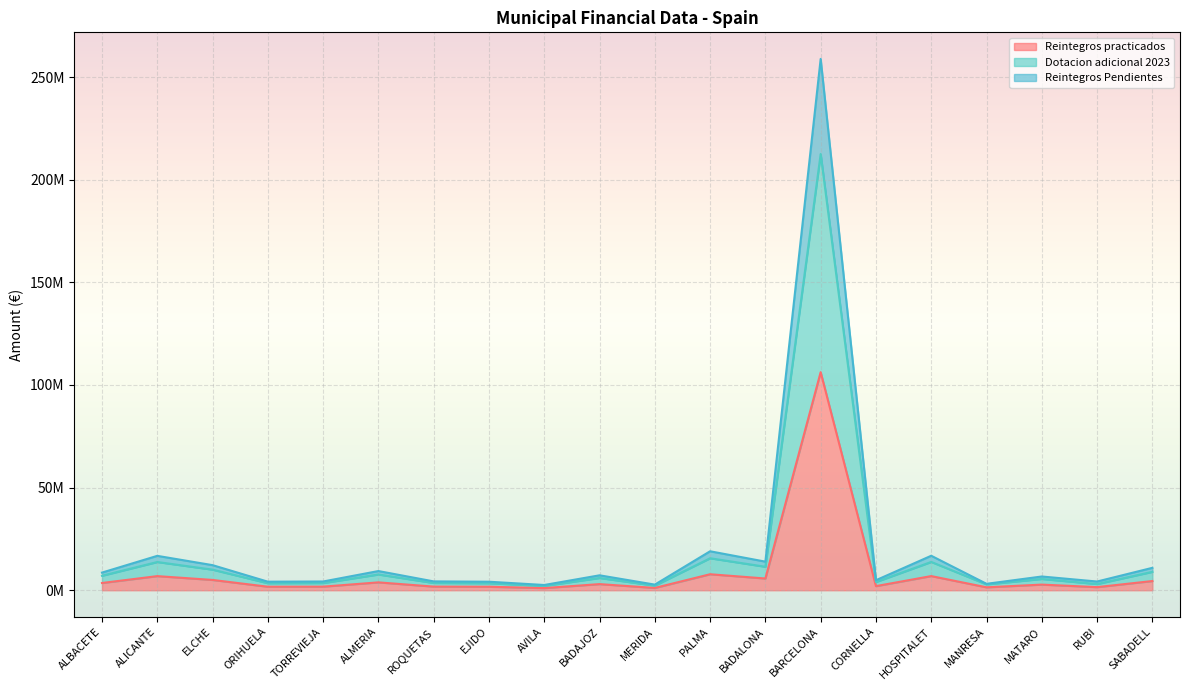

Which category has the highest value in the Reintegros Pendientes series?

BARCELONA